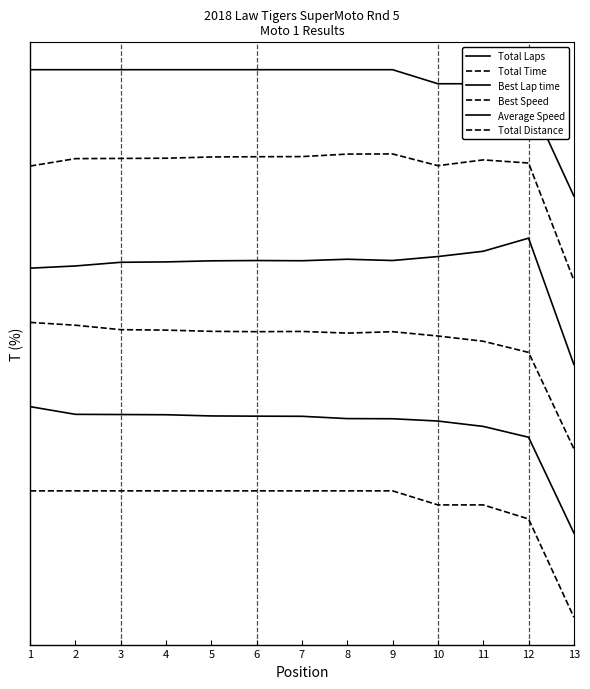

Does the chart display data point markers on the line(s)?

No